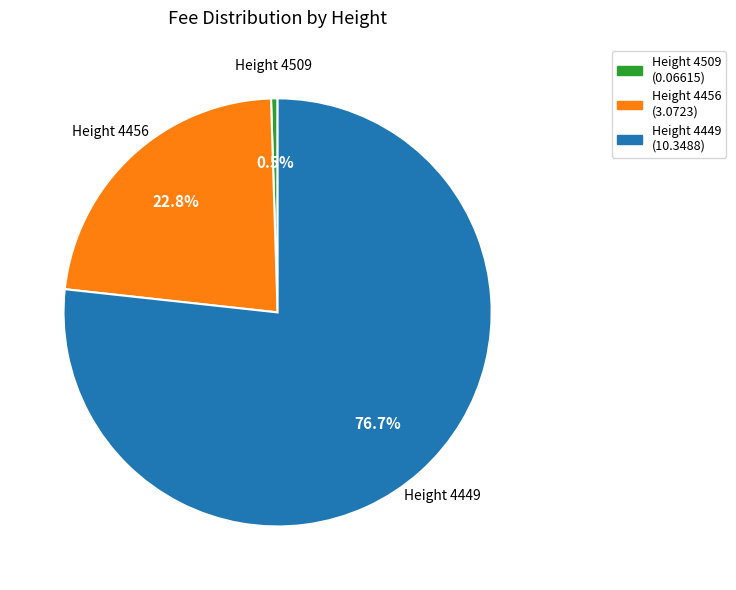

Approximately how many times larger is the value at Height 4449 (10.3488) compared to Height 4456 (3.0723)?

3.4